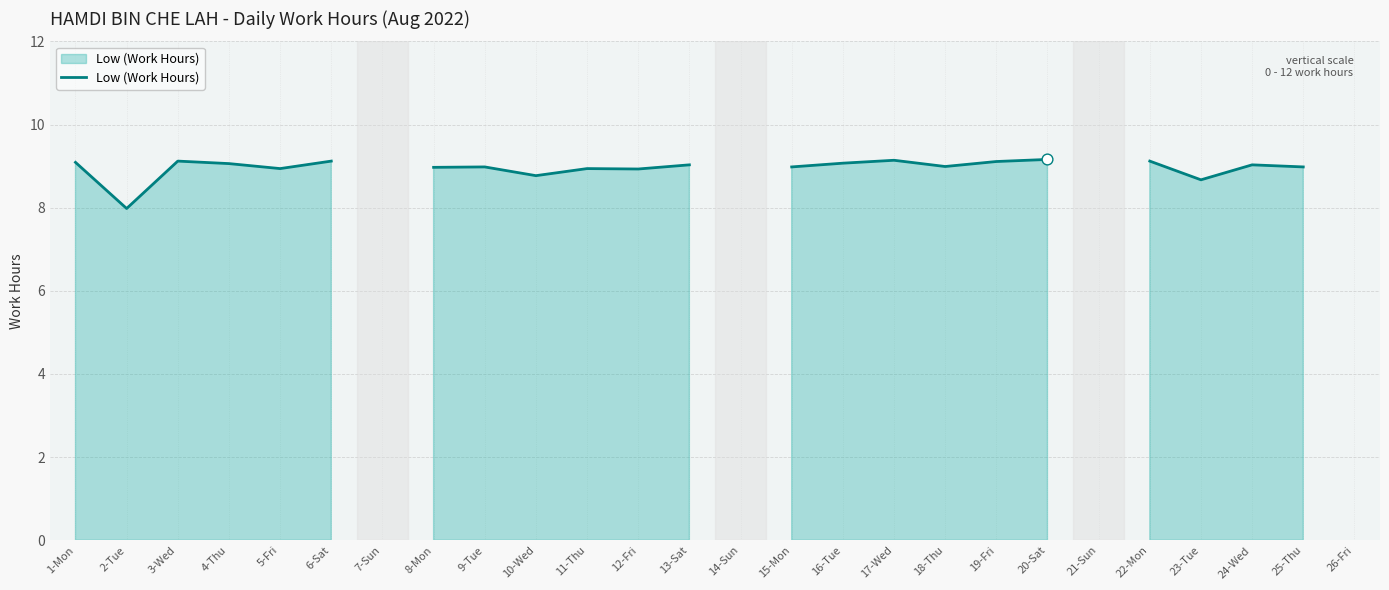

What is the change in value from 18-Thu to 19-Fri?

+0.1